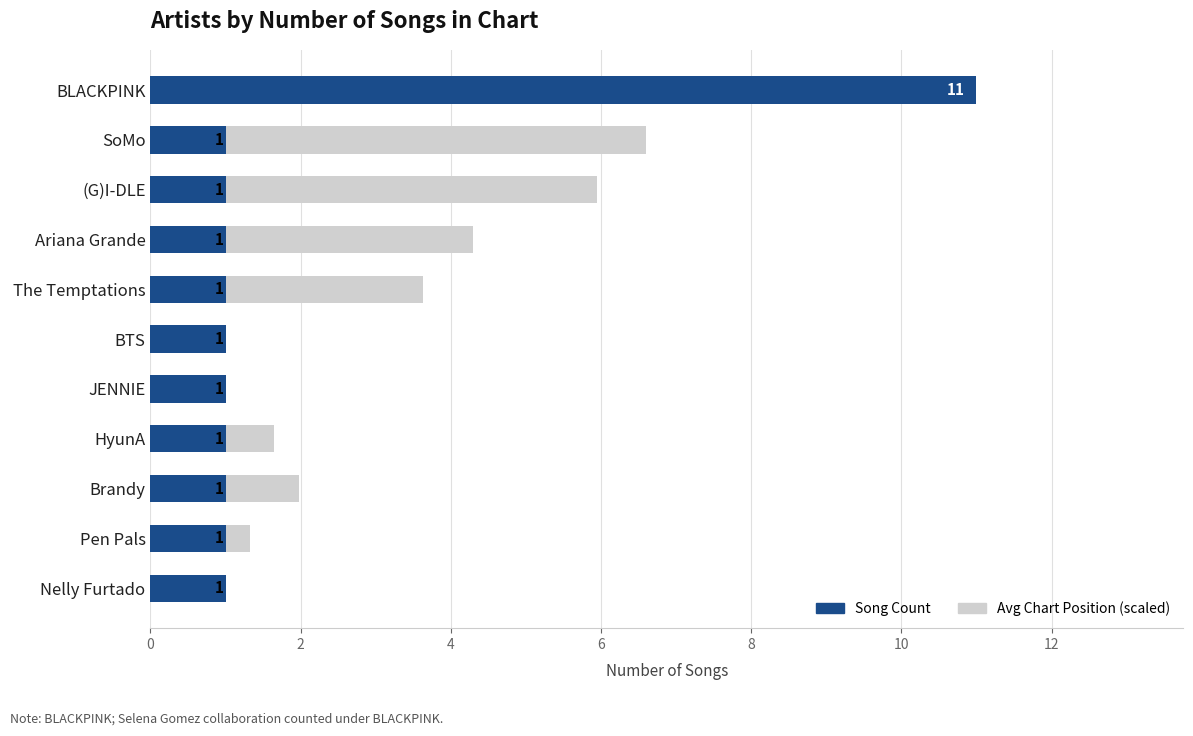

Which series has the largest range (max minus min)?

Song Count